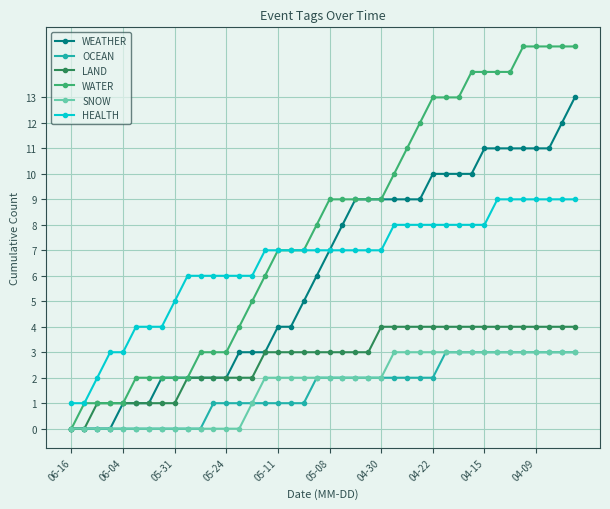

What is the value of the WEATHER point at the 18th from the left?

4